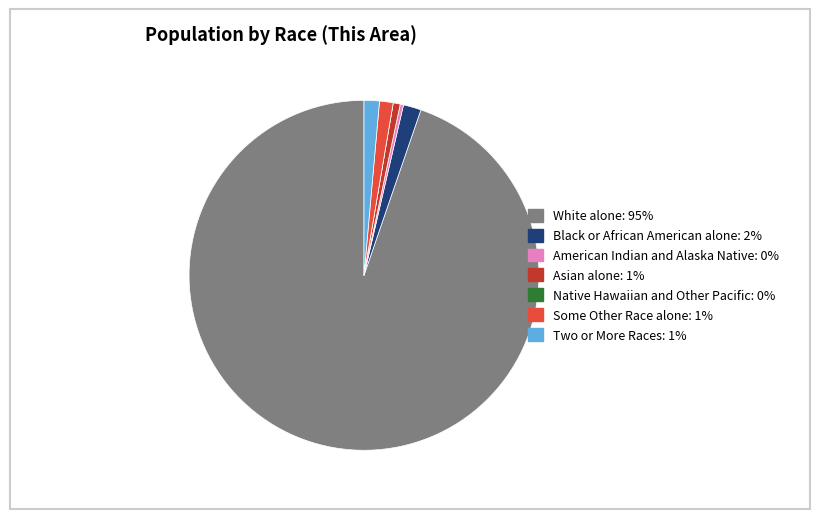

What is the ratio of the value at American Indian and Alaska Native to the value at Asian alone?

0.5